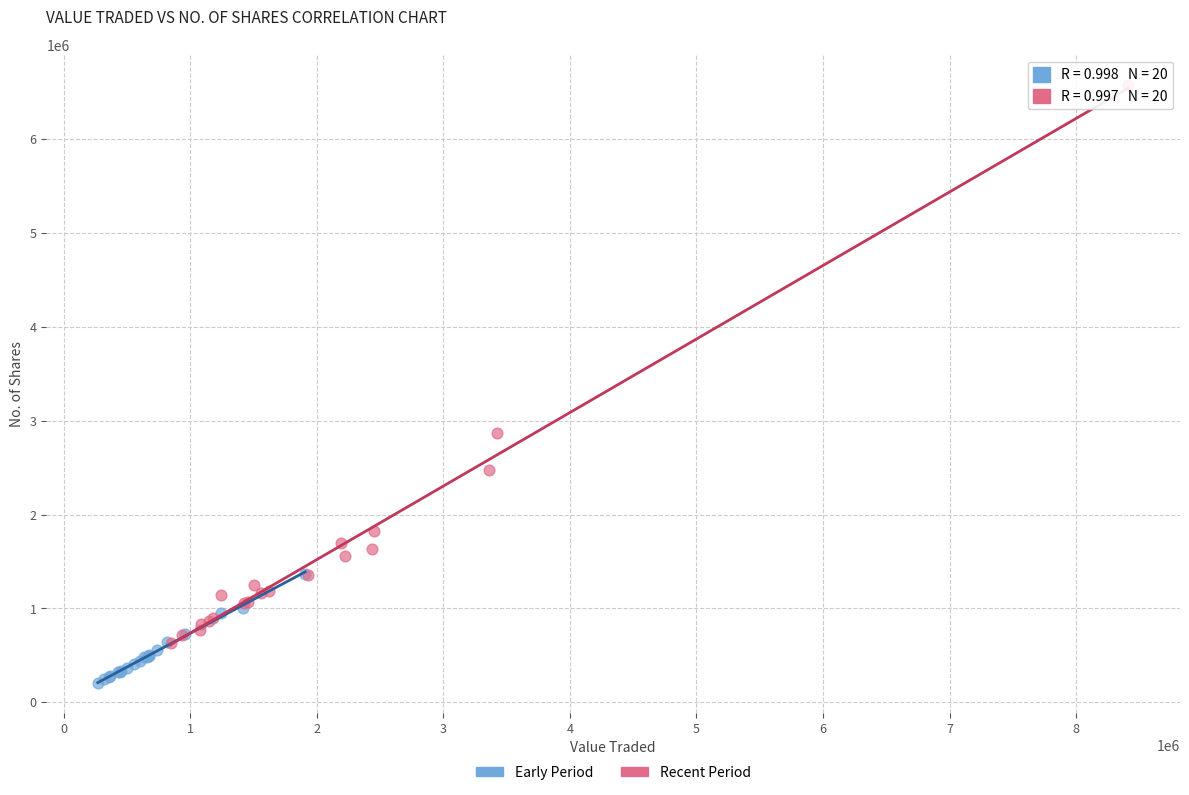

Which series reaches the maximum Y coordinate?

Recent Period